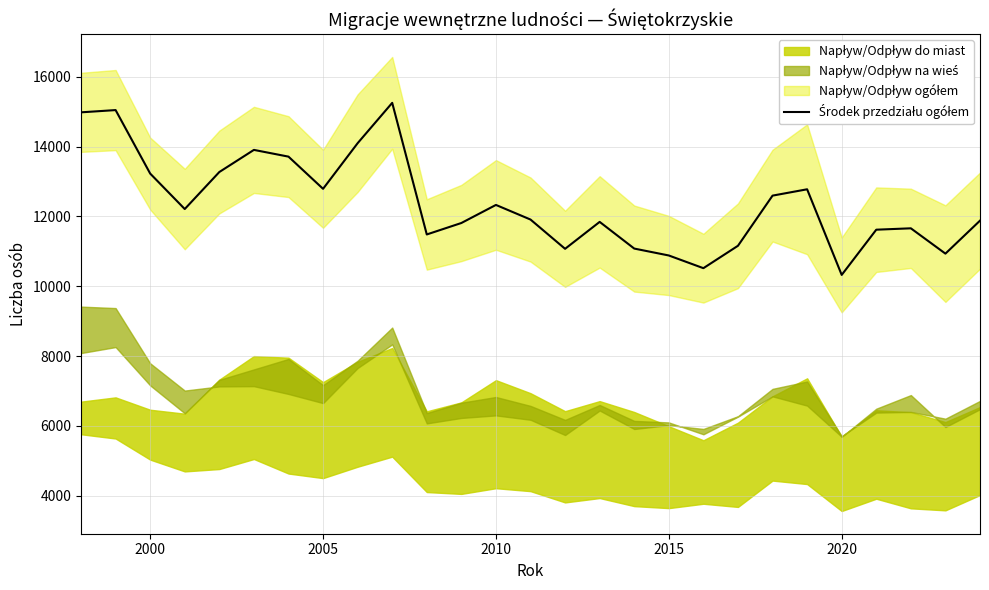

Reading left to right, what are all the values shown in this chart?

14979.0	15043.5	13225.5	12210.0	13270.0	13903.5	13710.5	12789.0	14095.5	15250.5	11482.0	11810.0	12327.5	11909.0	11071.0	11842.0	11078.0	10880.0	10516.5	11158.0	12594.0	12775.5	10323.5	11618.5	11658.0	10933.0	11877.5